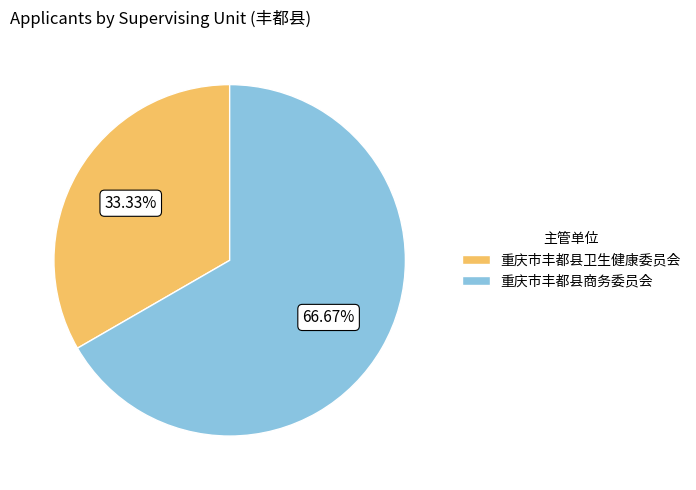

What is the total percentage of 重庆市丰都县卫生健康委员会 and 重庆市丰都县商务委员会?

100.0%